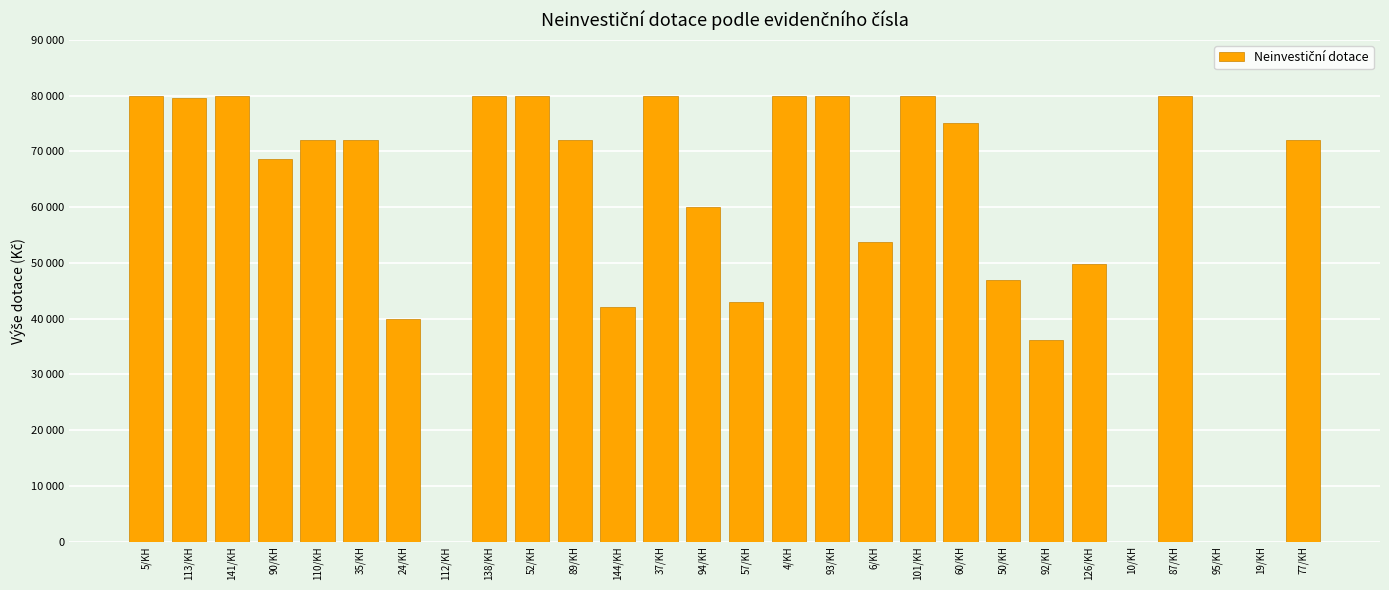

At which label does the data first exceed 72000?

5/KH